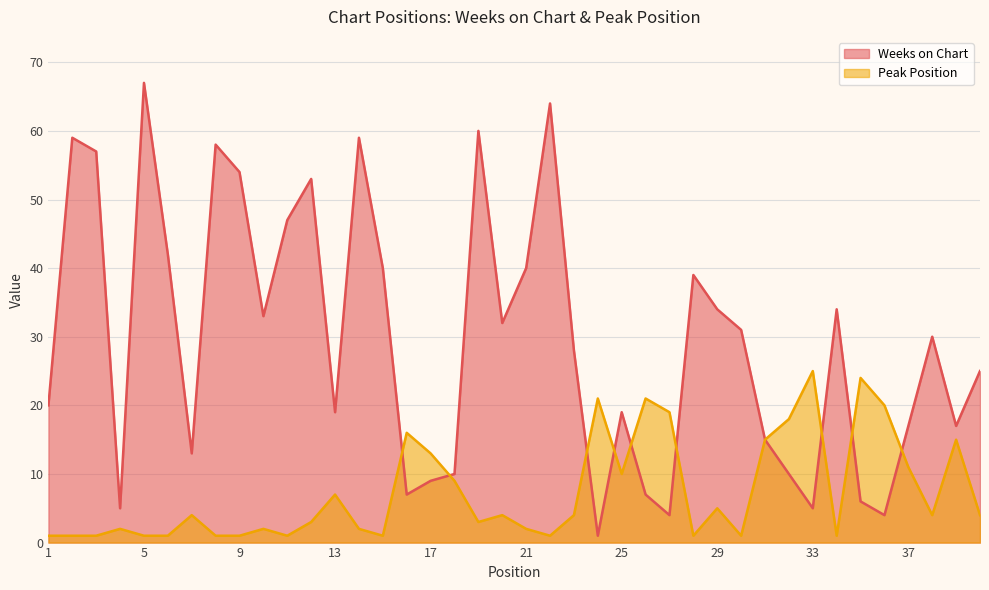

What is the value of the Peak Position point at the 22nd from the left?

1